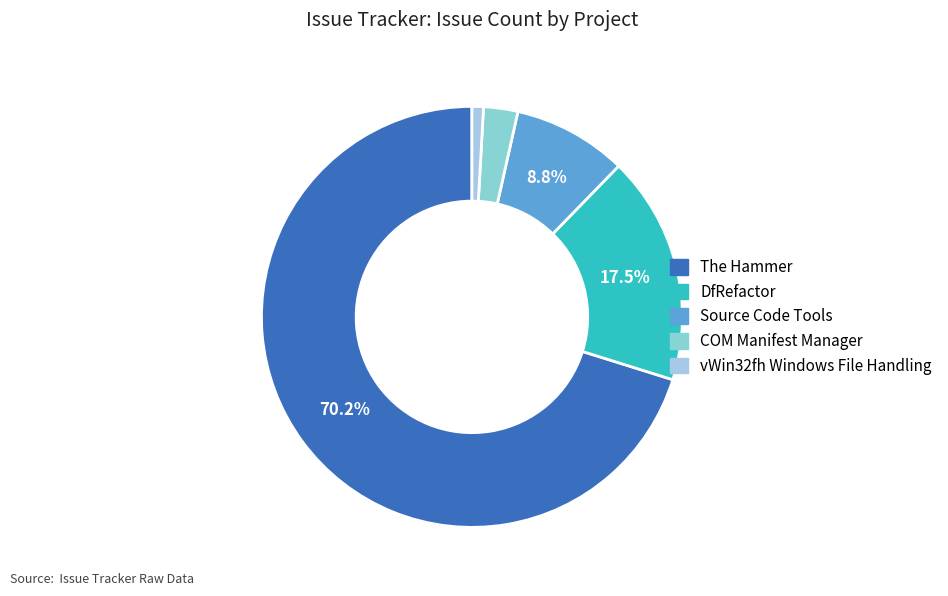

What percentage is NOT represented by COM Manifest Manager?

97.4%